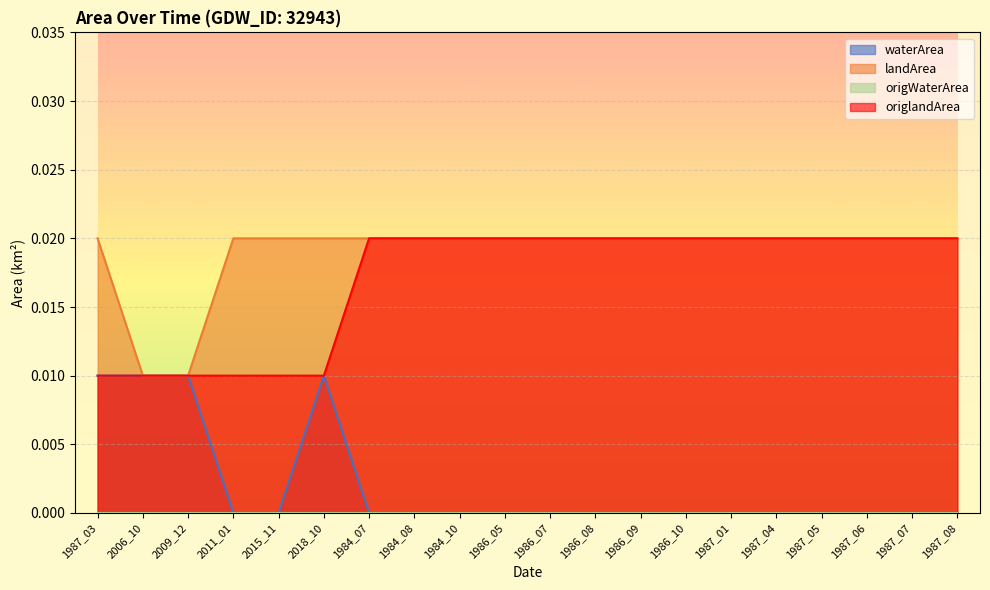

True or false: origlandArea has more than 1 points higher than both neighbors.

False